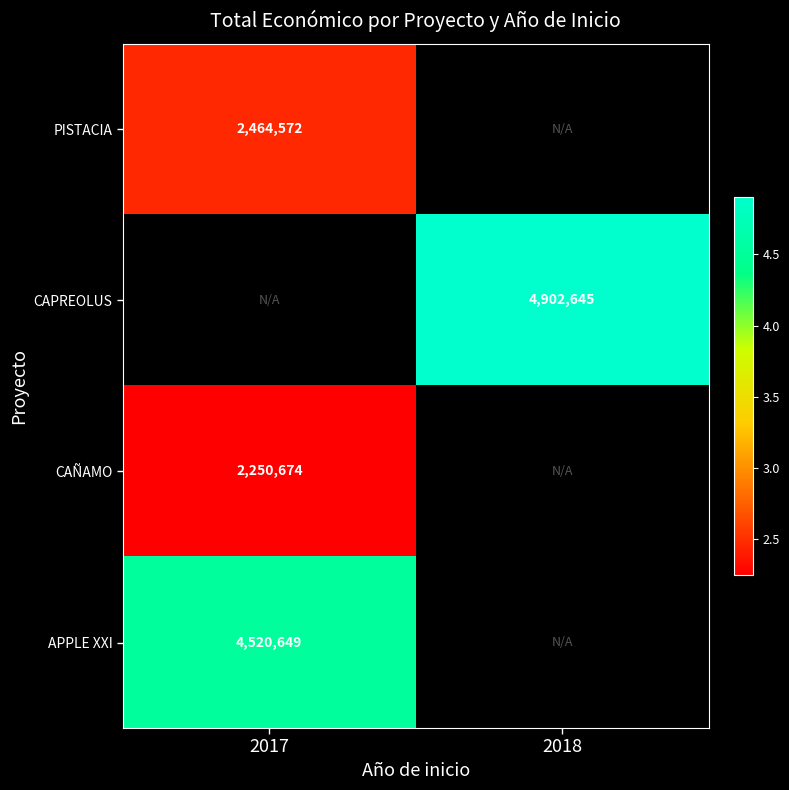

True or false: APPLE XXI has a value of 6016678 at 2017.

False